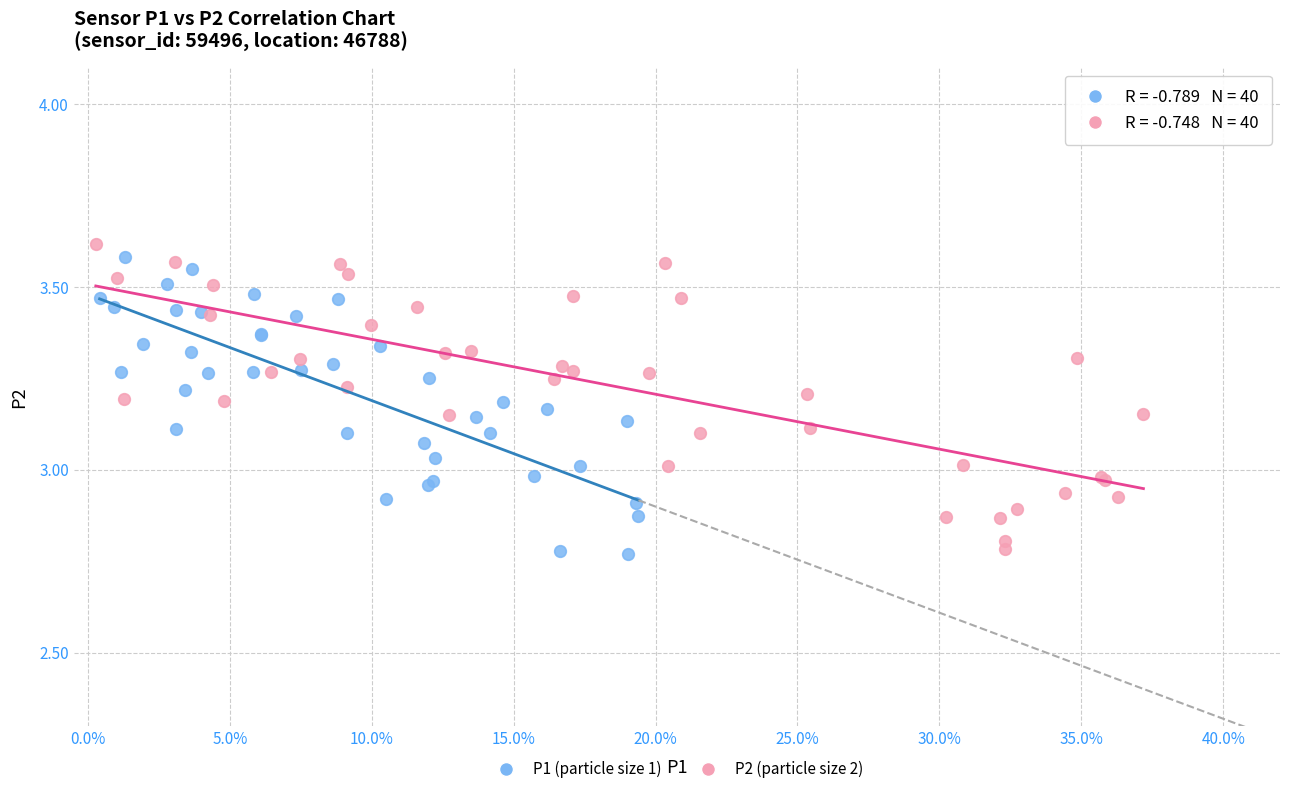

What are all the series names shown in the legend?

P1 (particle size 1), P2 (particle size 2)